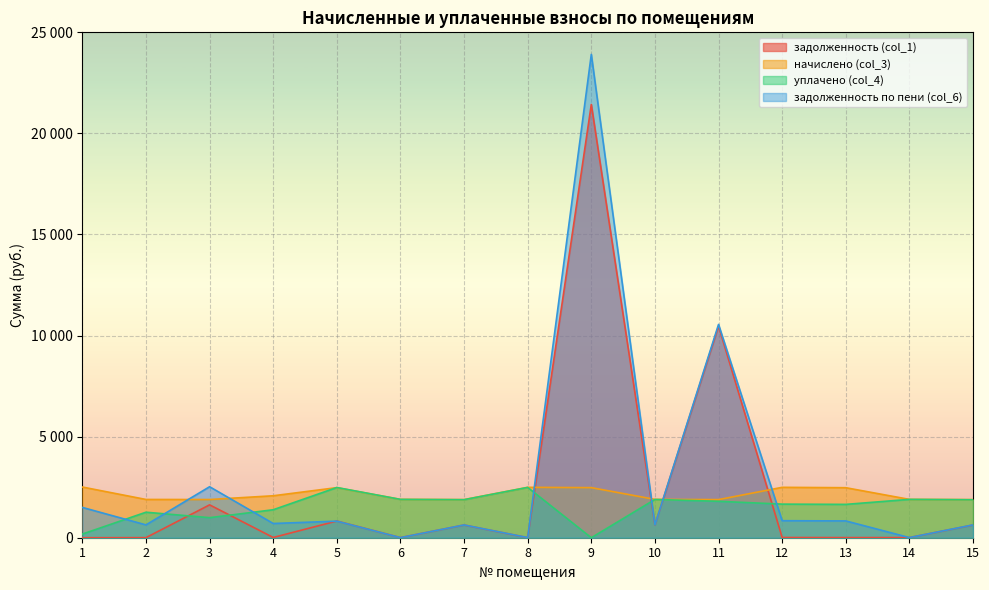

Is the value of задолженность по пени (col_6) at 6 greater than the value of начислено (col_3) at 9?

No